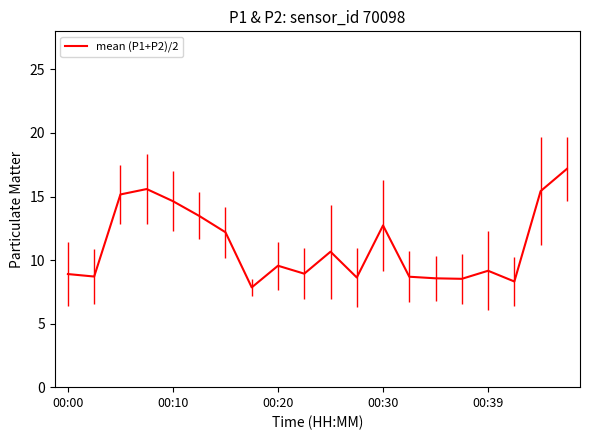

True or false: there are more than 1 points higher than both neighbors.

True